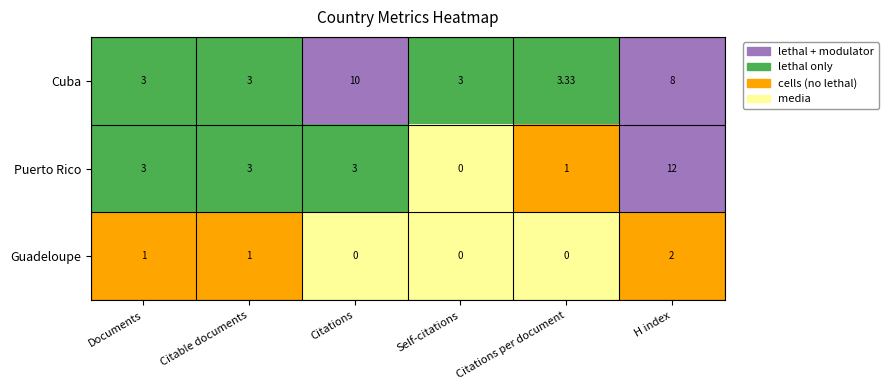

Rank the series by their average value, from lowest to highest.

Guadeloupe, Puerto Rico, Cuba